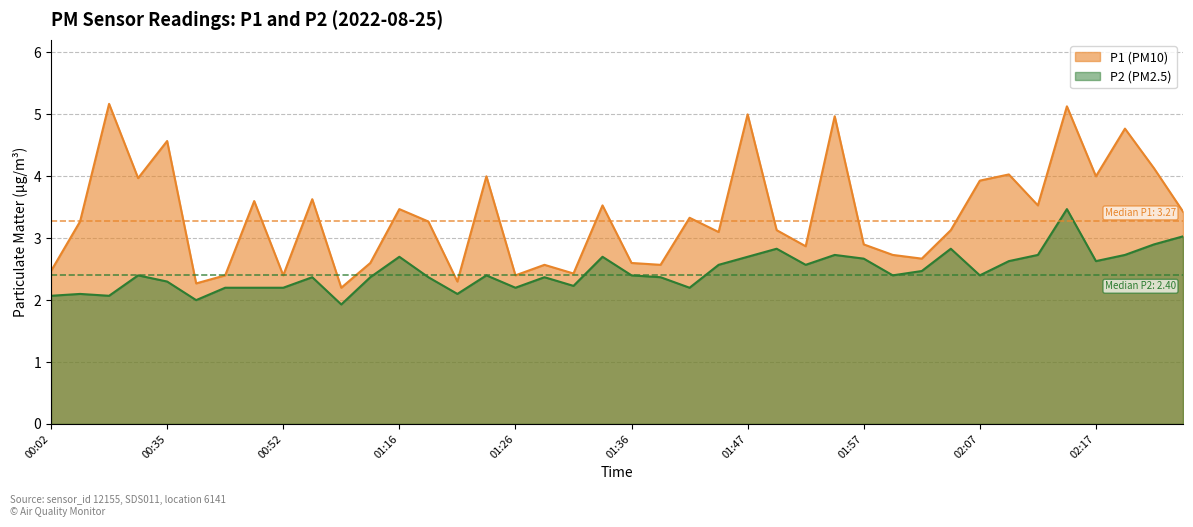

True or false: P1 and P2 cross at least once.

False